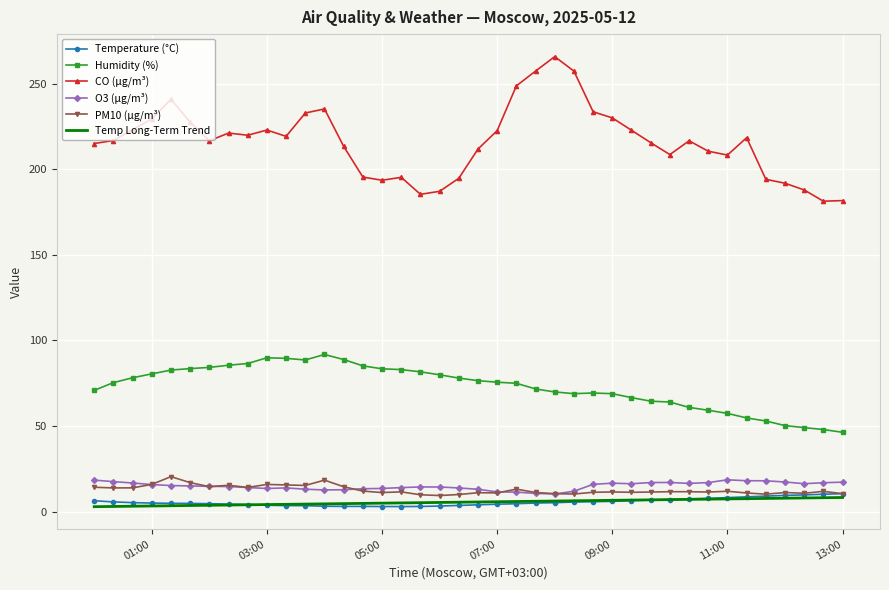

True or false: PM10 (µg/m³) and CO (µg/m³) intersect in this chart.

False